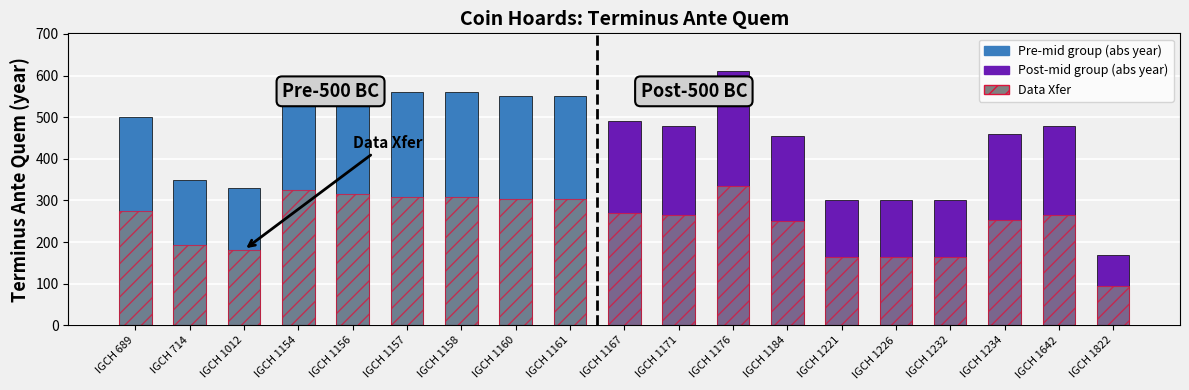

True or false: Terminus Ante Quem (abs) has a value of 455.0 at IGCH 1184.

True